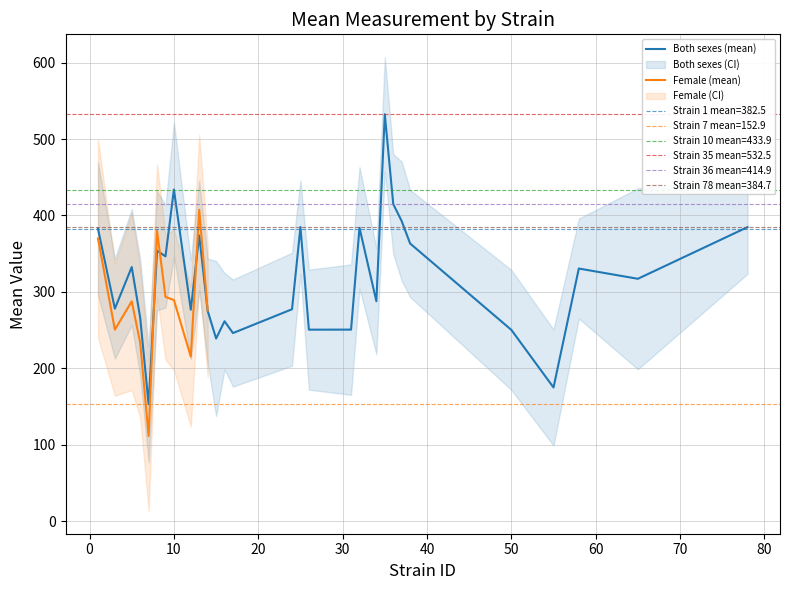

What is the difference between the maximum and minimum values in the Strain 7 (both) series?

151.9